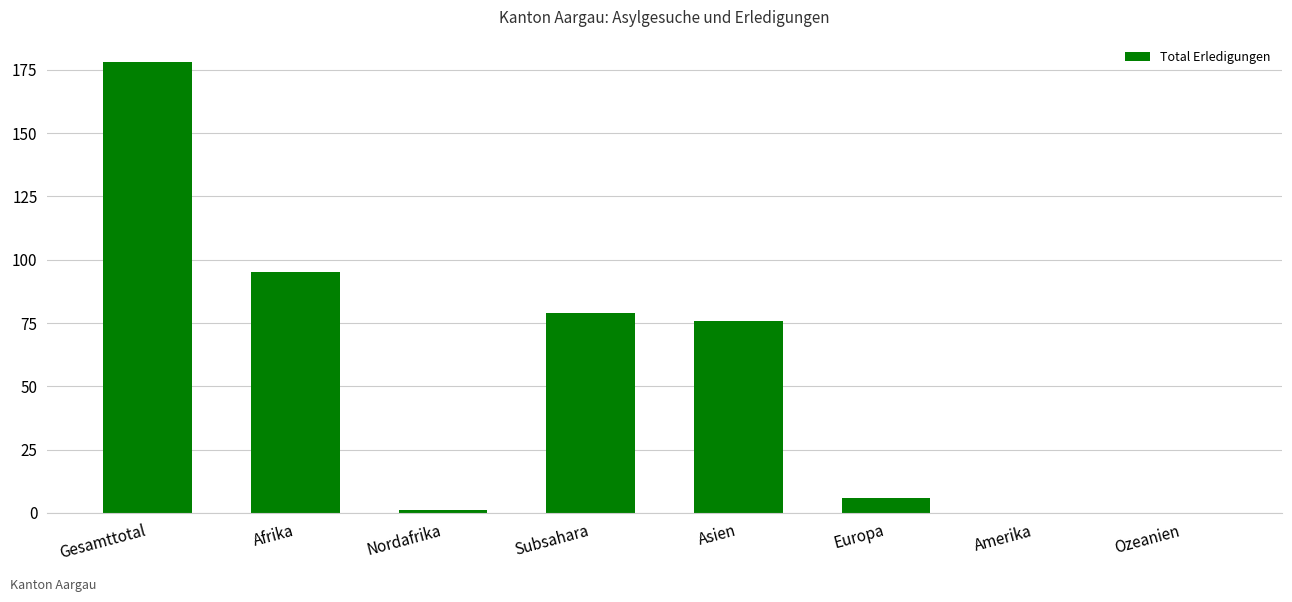

Is it true that the value at Afrika is 141?

False